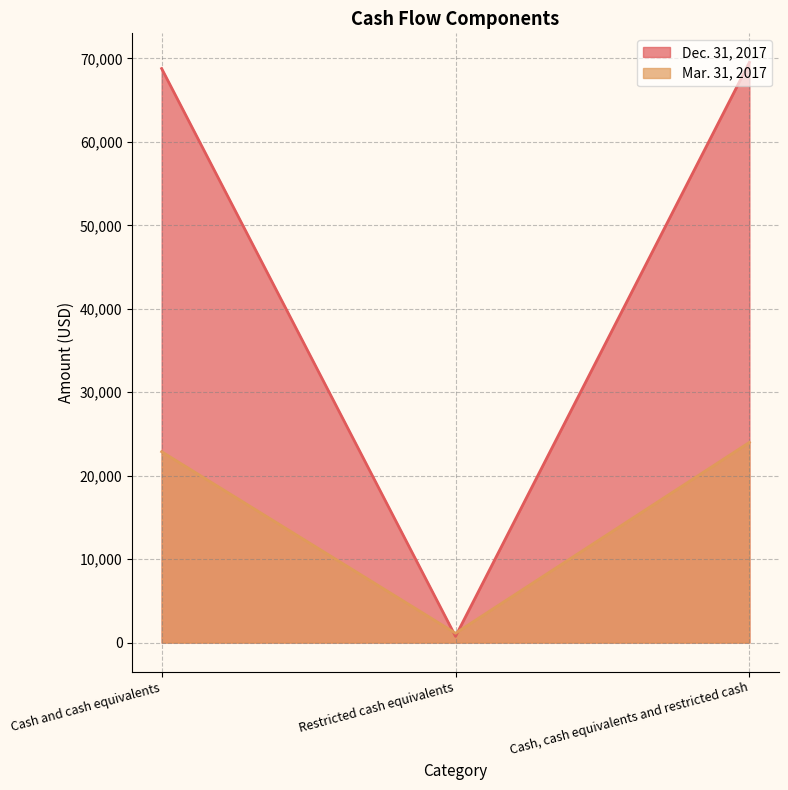

At how many categories does at least one series exceed 16189?

2